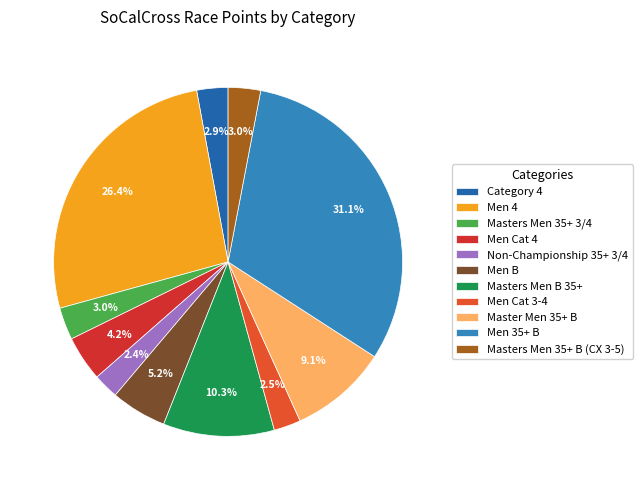

How many segments does this pie chart have?

11